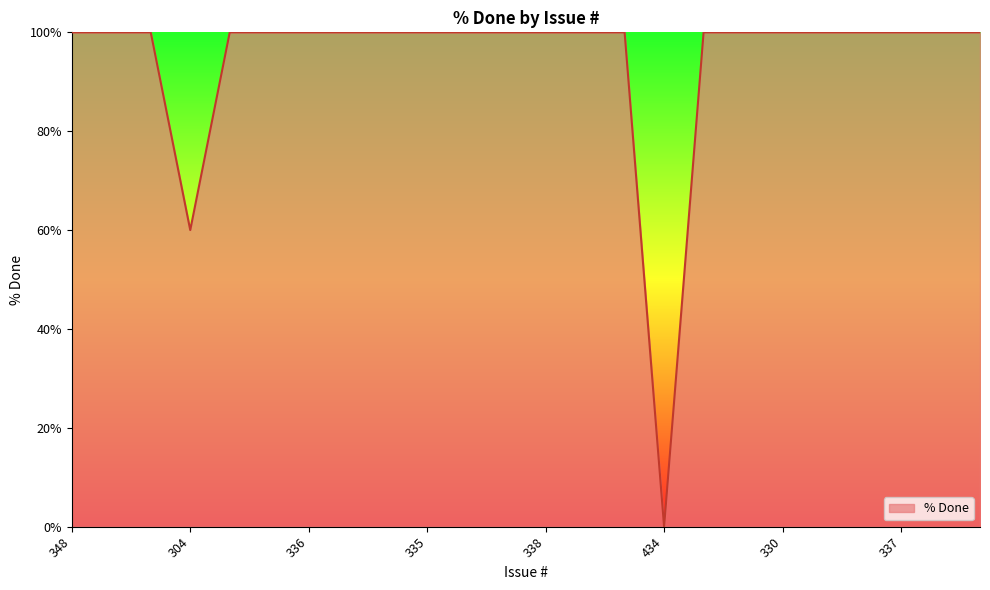

What is the greatest value displayed?

100